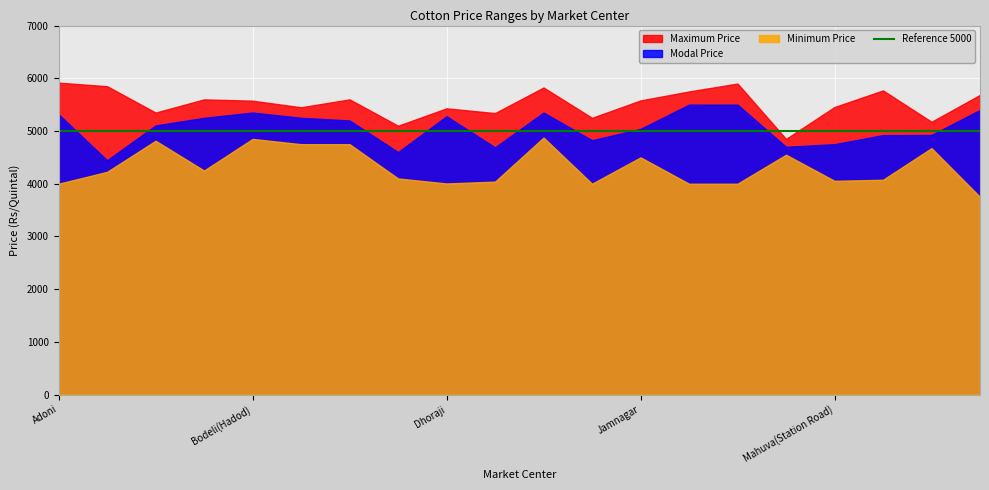

Reading right to left, what are all the values shown in this chart?

Modal Price: Rajkot=5400	Morbi=4925	Manavdar=4922	Mahuva(Station Road)=4750	Limdi=4700	Kadi(Kadi cotton Yard)=5500	Jasdan=5500	Jamnagar=5040	Halvad=4825	Gadada=5350	Dhrol=4690	Dhoraji=5280	Dhandhuka=4600	Bodeli(Modasar)=5200	Bodeli(Kalediya)=5250	Bodeli(Hadod)=5350	Bodeli=5250	Bhavnagar=5105	Amreli=4445	Adoni=5317
Maximum Price: Rajkot=5685	Morbi=5175	Manavdar=5770	Mahuva(Station Road)=5455	Limdi=4850	Kadi(Kadi cotton Yard)=5900	Jasdan=5750	Jamnagar=5580	Halvad=5250	Gadada=5825	Dhrol=5340	Dhoraji=5430	Dhandhuka=5100	Bodeli(Modasar)=5600	Bodeli(Kalediya)=5450	Bodeli(Hadod)=5575	Bodeli=5600	Bhavnagar=5350	Amreli=5850	Adoni=5917
Minimum Price: Rajkot=3750	Morbi=4675	Manavdar=4075	Mahuva(Station Road)=4055	Limdi=4550	Kadi(Kadi cotton Yard)=4000	Jasdan=4000	Jamnagar=4500	Halvad=4000	Gadada=4875	Dhrol=4040	Dhoraji=4005	Dhandhuka=4100	Bodeli(Modasar)=4750	Bodeli(Kalediya)=4750	Bodeli(Hadod)=4850	Bodeli=4250	Bhavnagar=4815	Amreli=4225	Adoni=4000